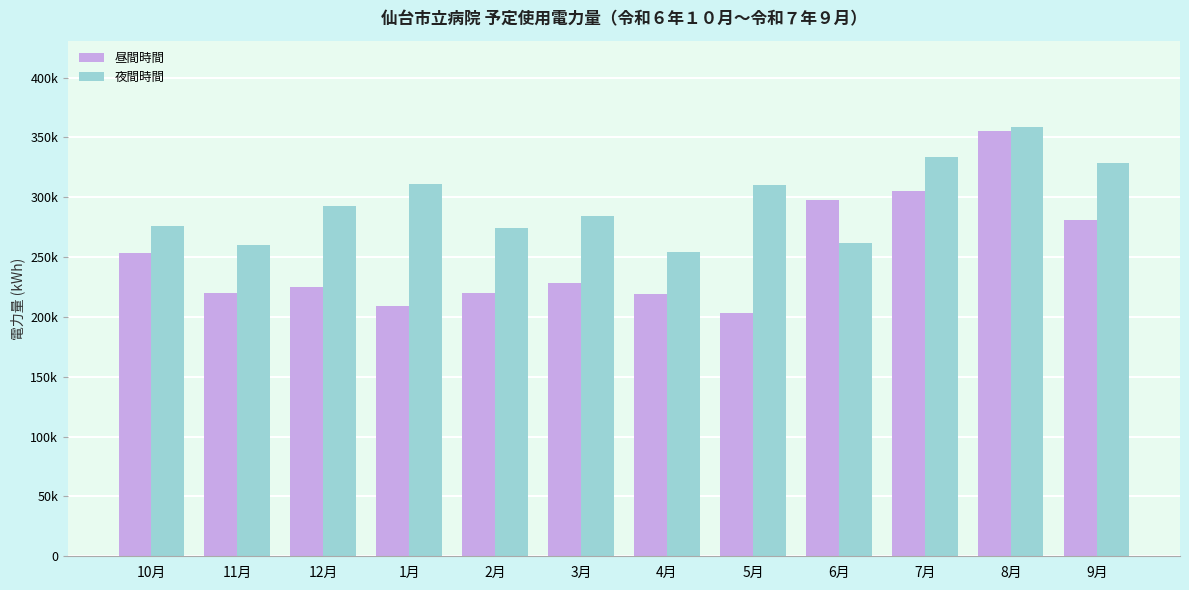

What position from the right is 7月?

3